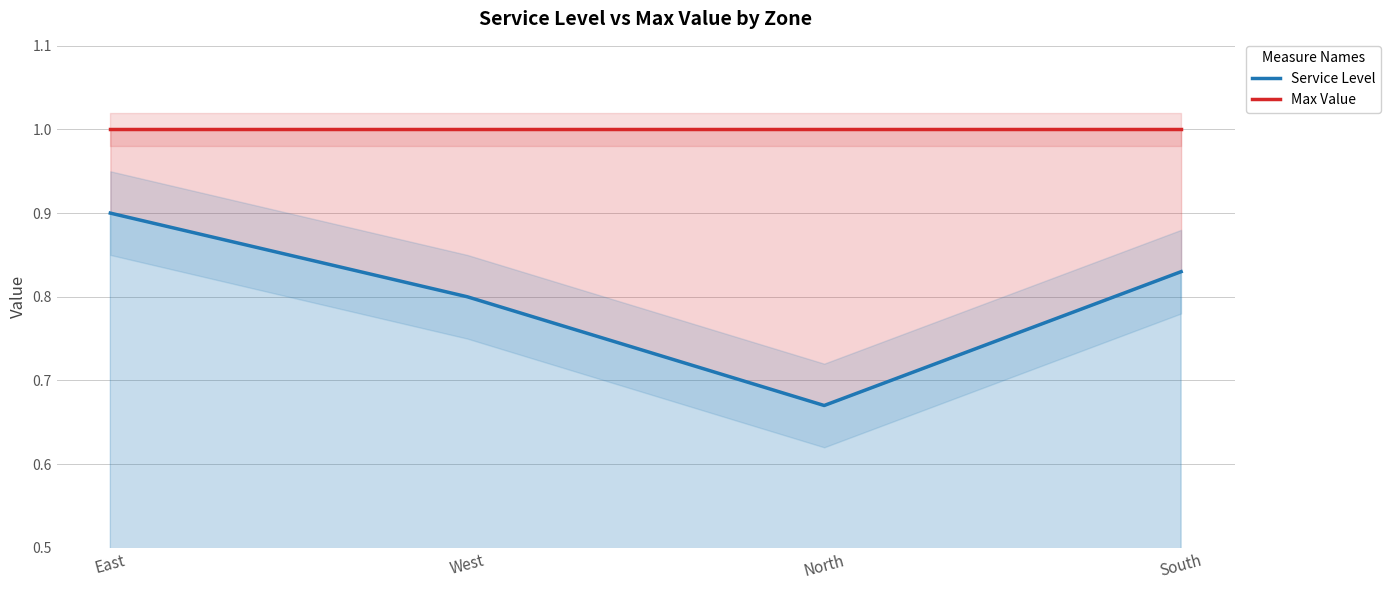

What is the value of the Max Value point at the 2nd from the left?

1.0